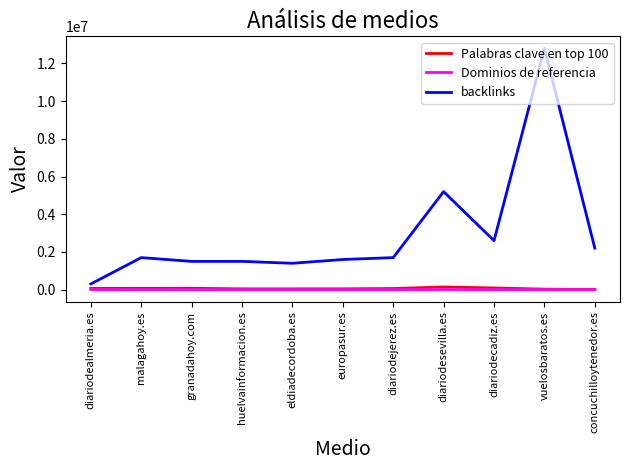

The backlinks series shows 519801 at europasur.es. True or false?

False